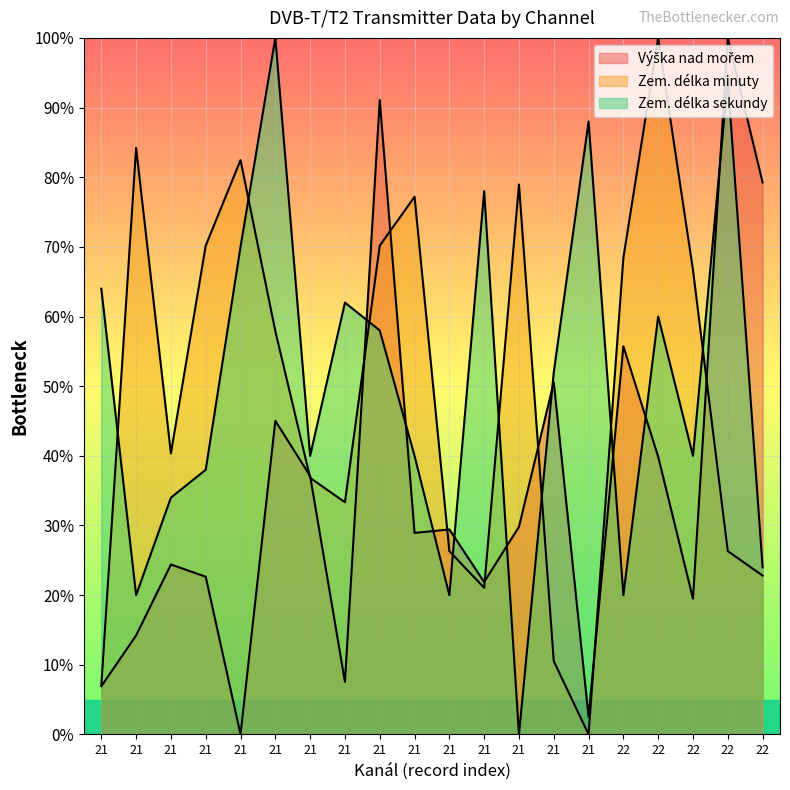

How many times do Výška nad mořem and Zem. délka minuty cross each other?

9